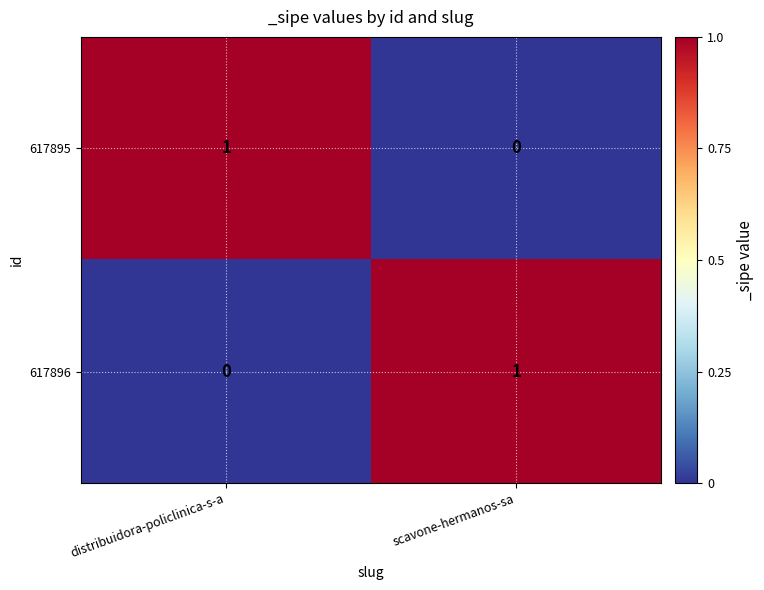

Rank the series at scavone-hermanos-sa from lowest to highest value.

617895, 617896